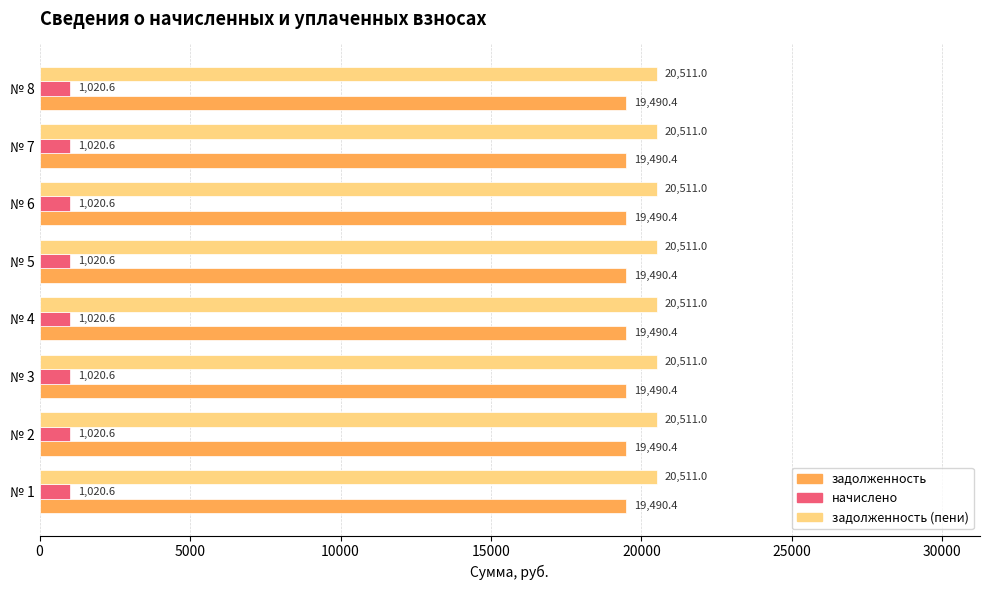

Rank the series at № 2 from lowest to highest value.

начислено, задолженность, задолженность (пени)